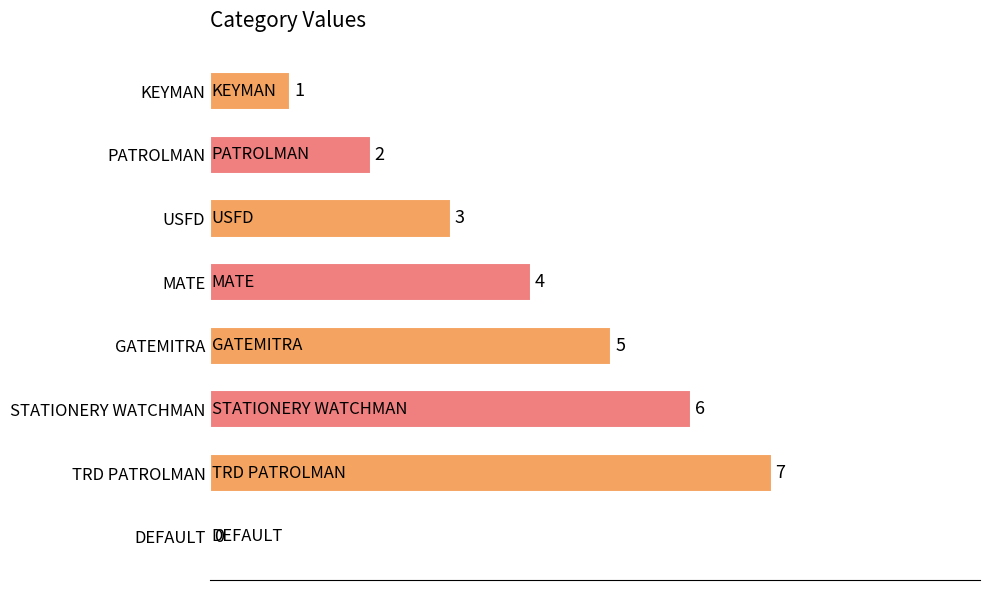

What is the average value?

4